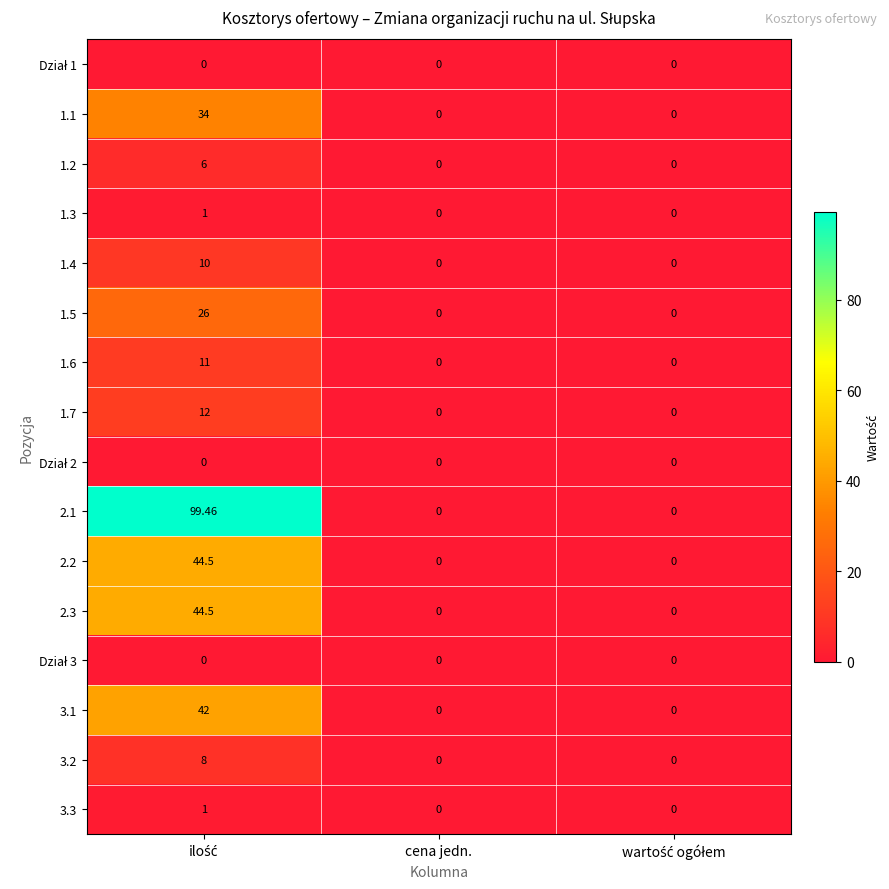

Which series changed the most between ilość and cena jedn.?

2.1